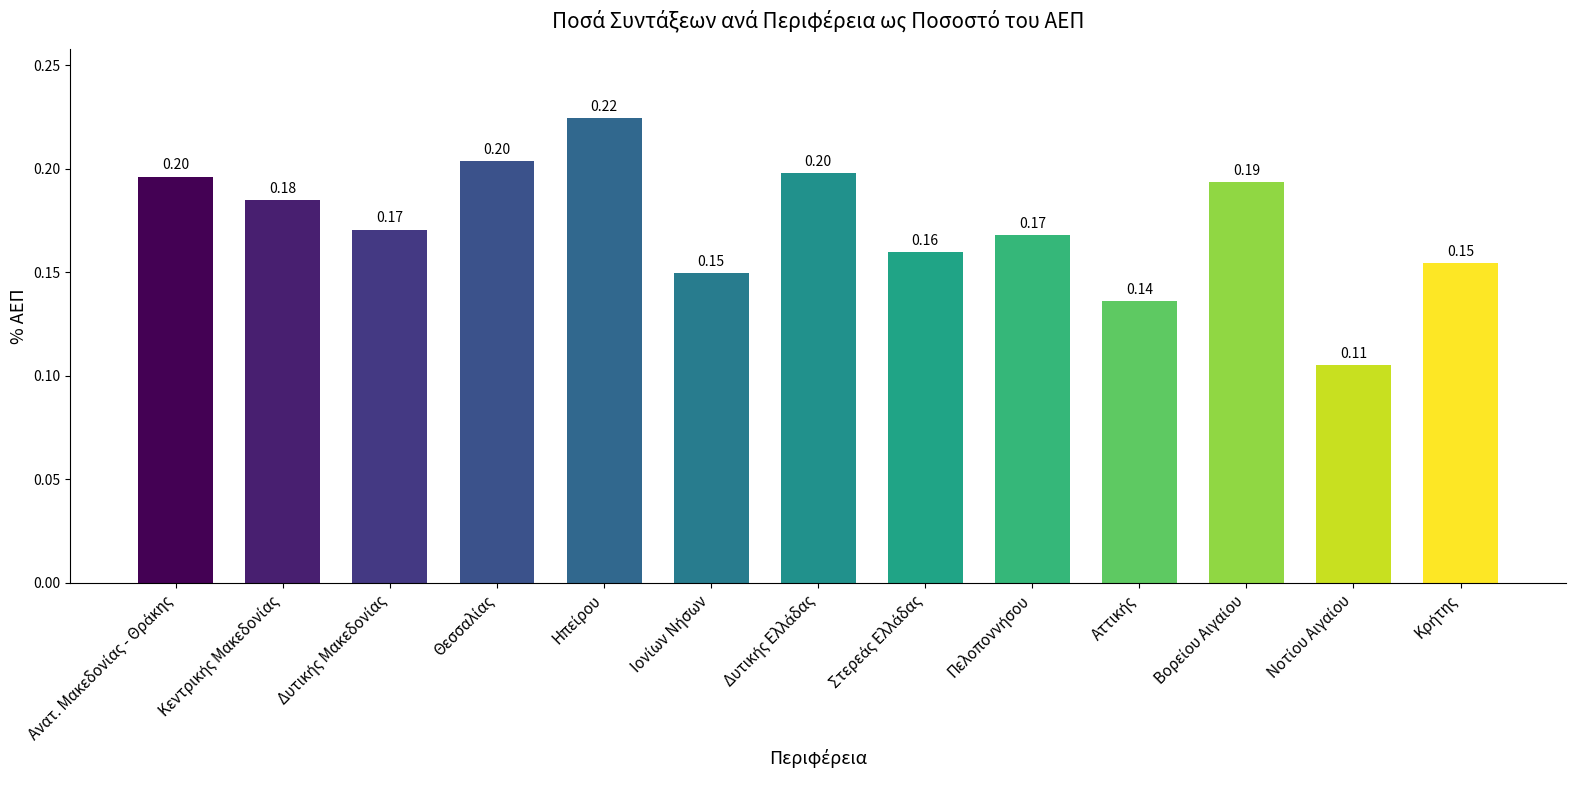

What is the sum of all values?

2.2